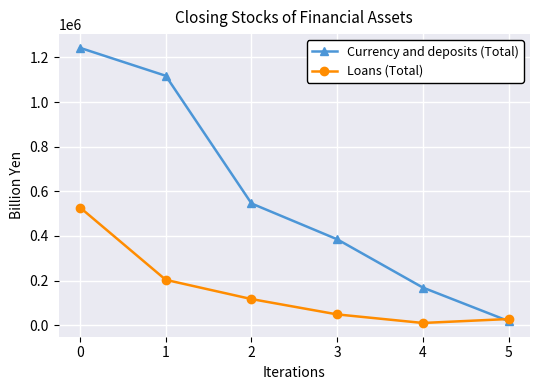

The Currency and deposits (Total) series shows 18527.6 at 5. True or false?

True